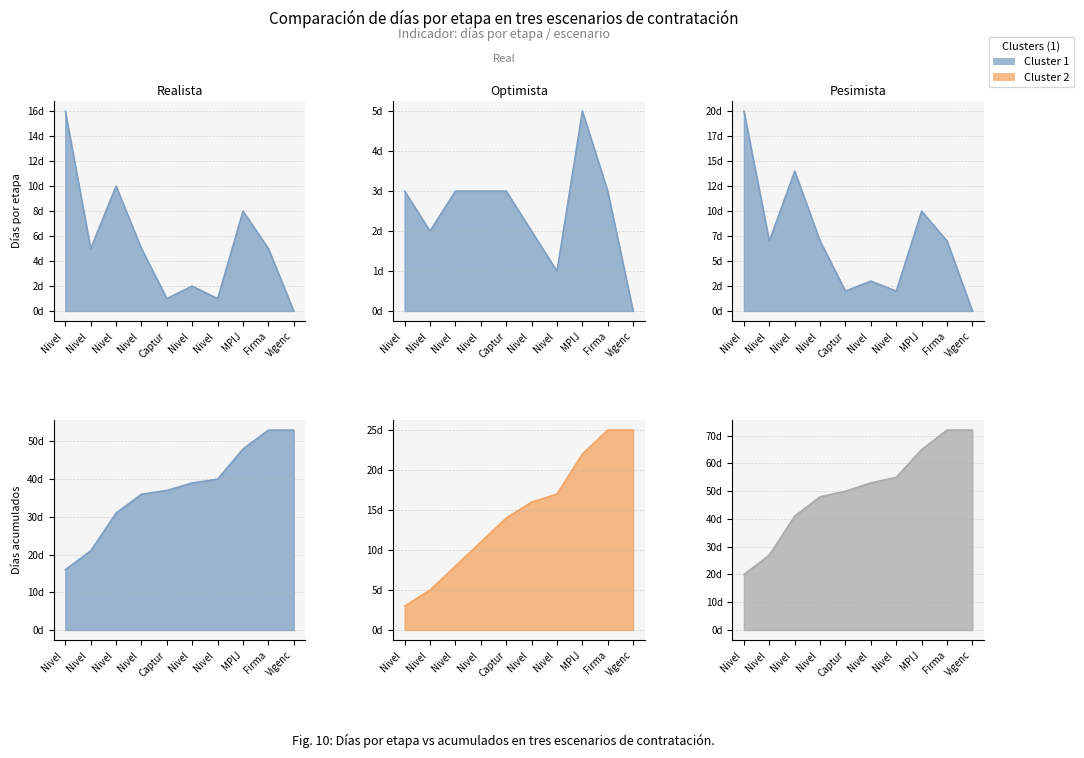

True or false: Pesimista (días) and Realista (días) intersect in this chart.

False